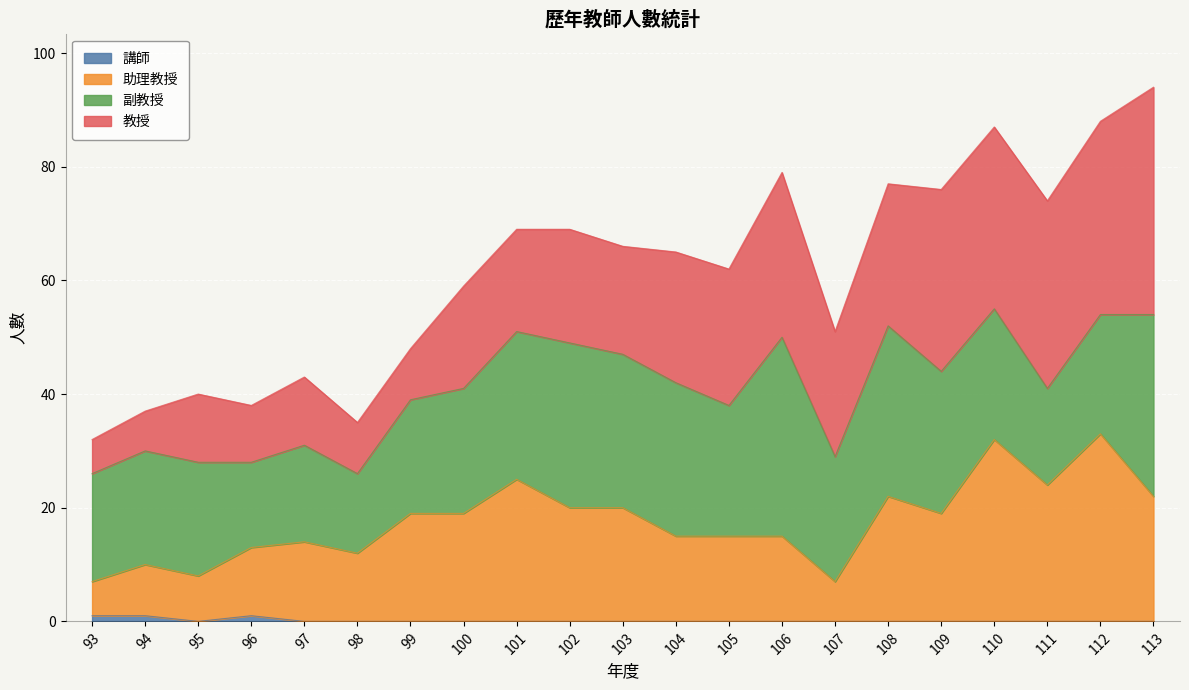

Between 101 and 104, which series saw the biggest shift?

助理教授